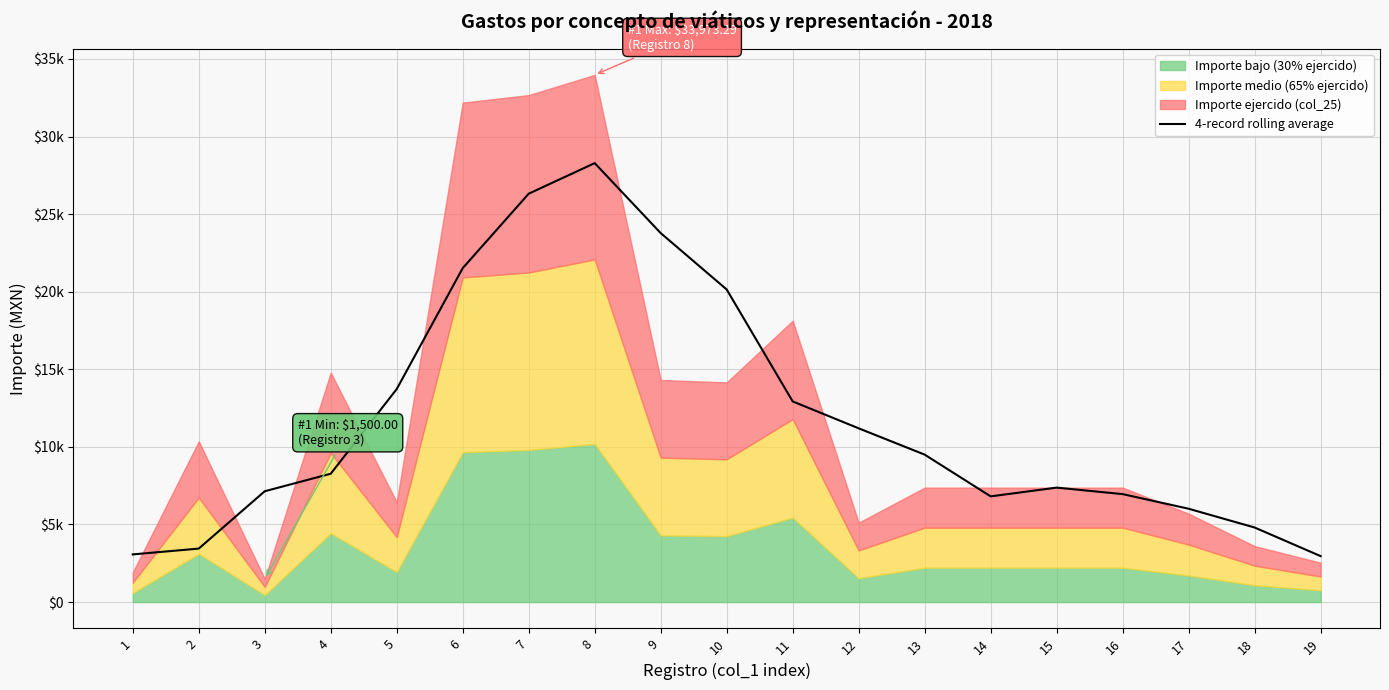

Approximately how many times larger is the value at 14 compared to 5?

0.5